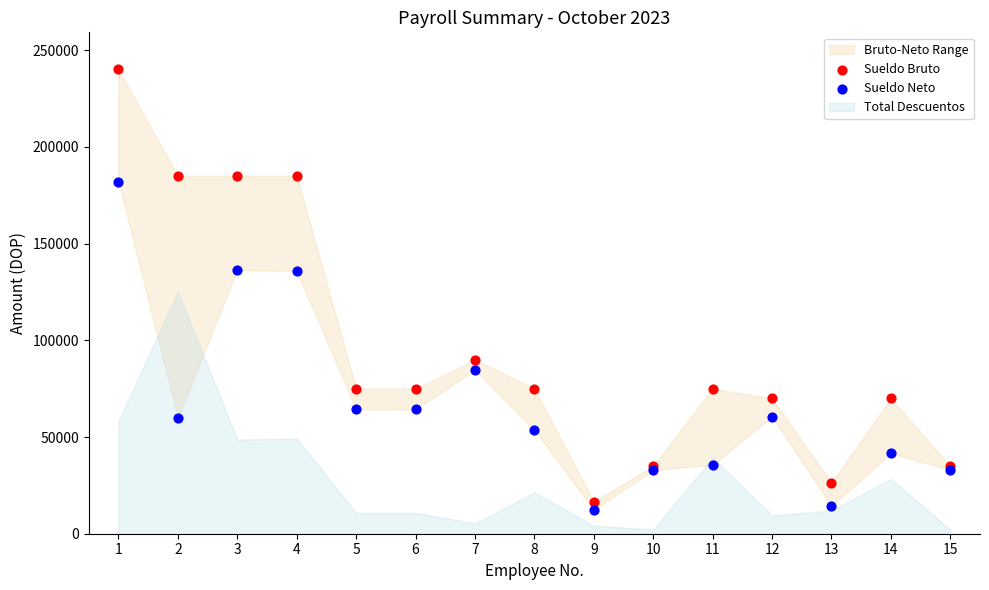

Which series has the largest Y range (max minus min)?

Sueldo Bruto